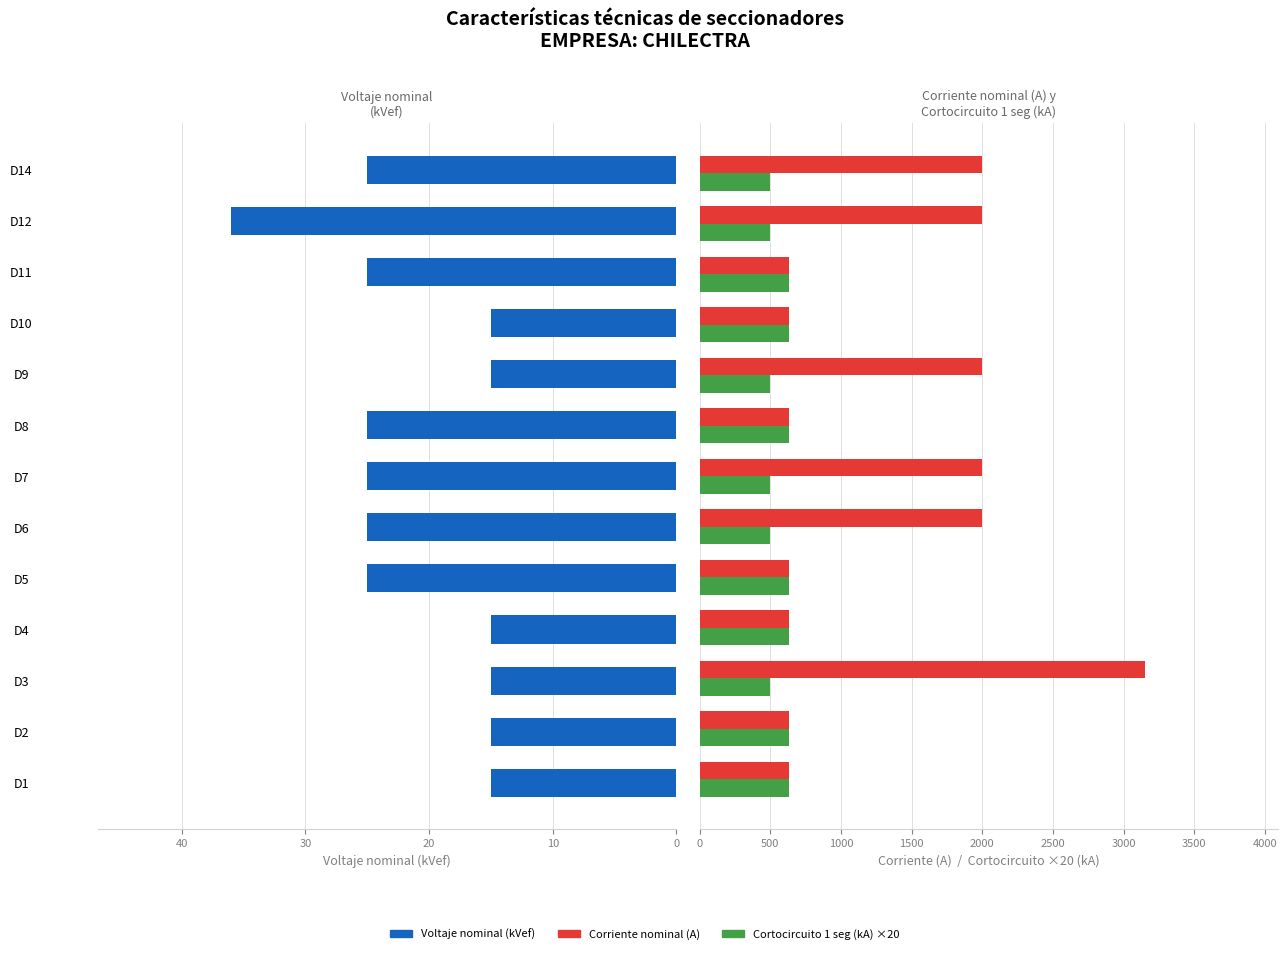

What is the sum of all Cortocircuito ×20 (kA×20) values?

7410